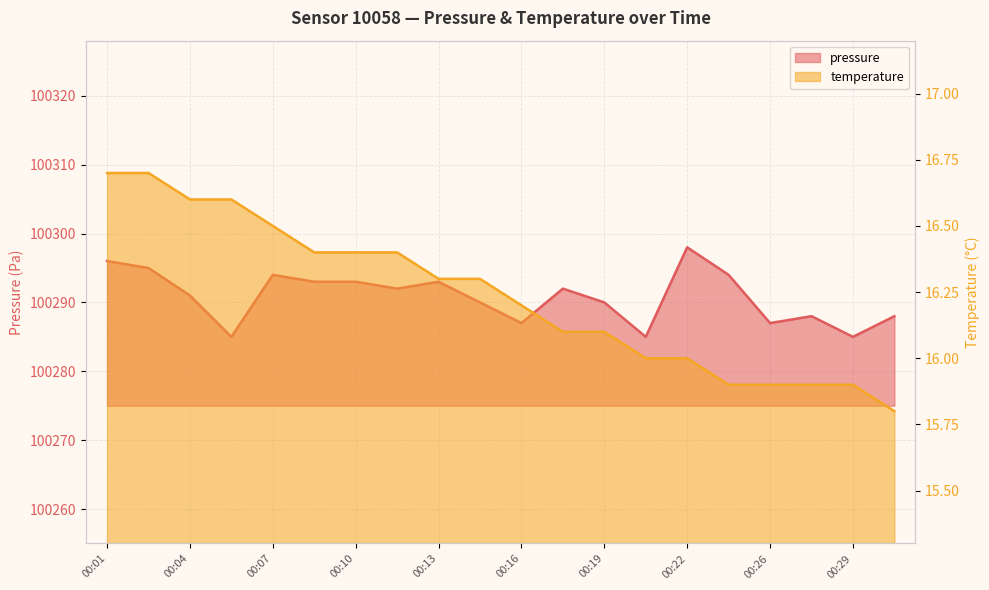

The pressure series shows 100290.0 at 00:15. True or false?

True